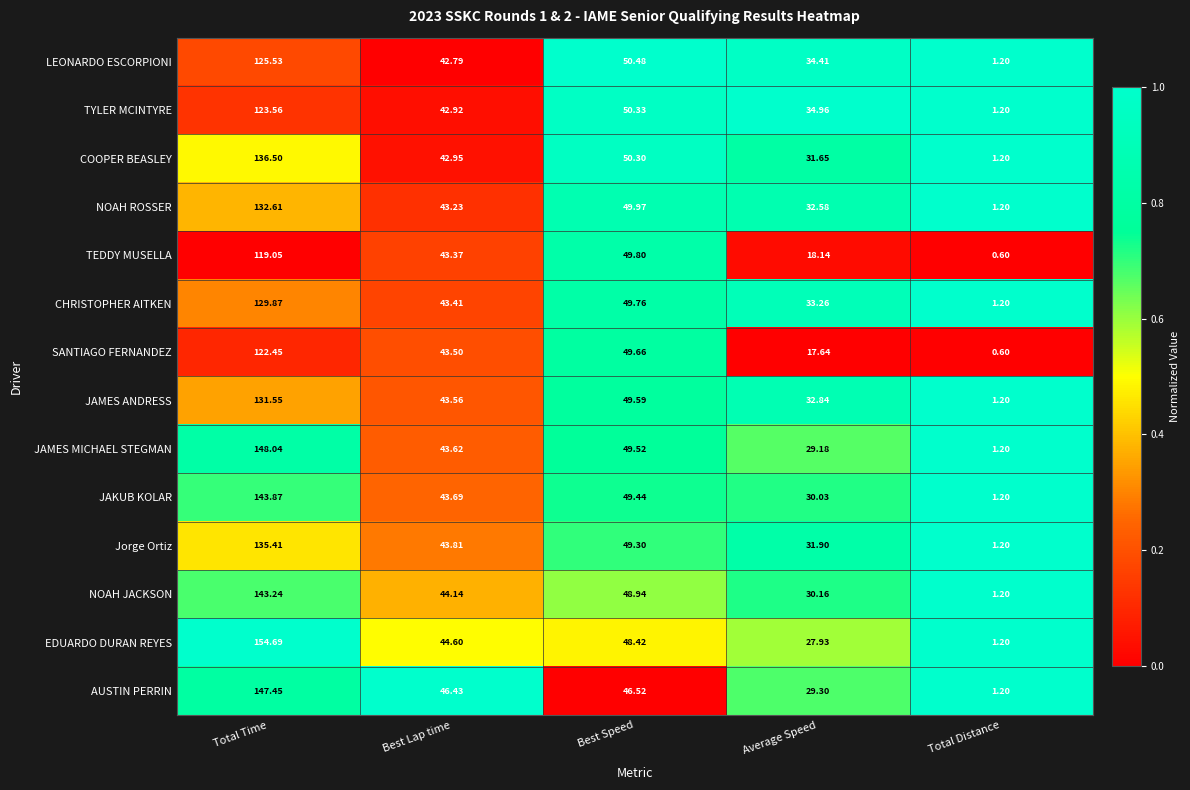

Which series has the largest range (max minus min)?

EDUARDO DURAN REYES